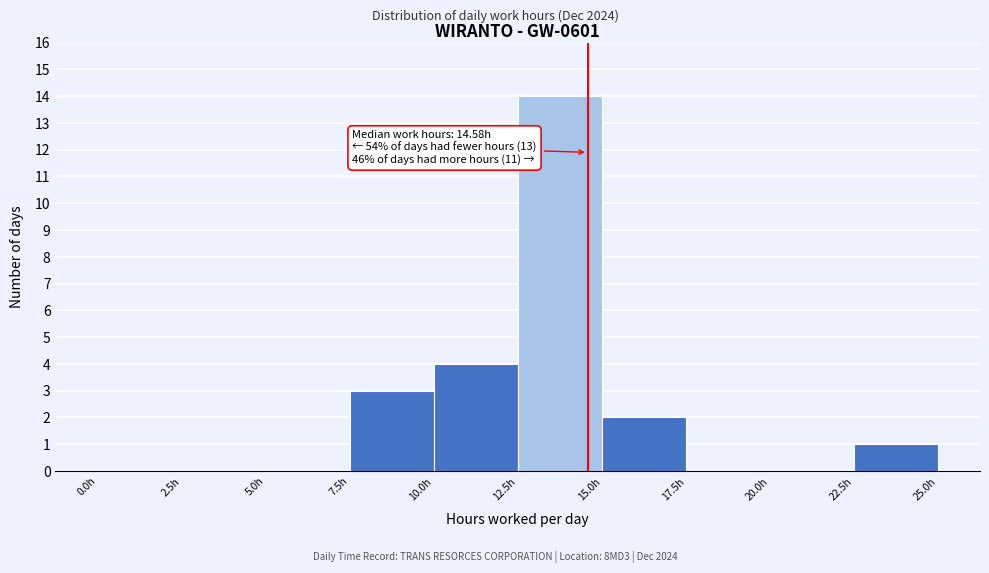

Over which range of the x-axis is the bar tallest?

12.5 to 15.0